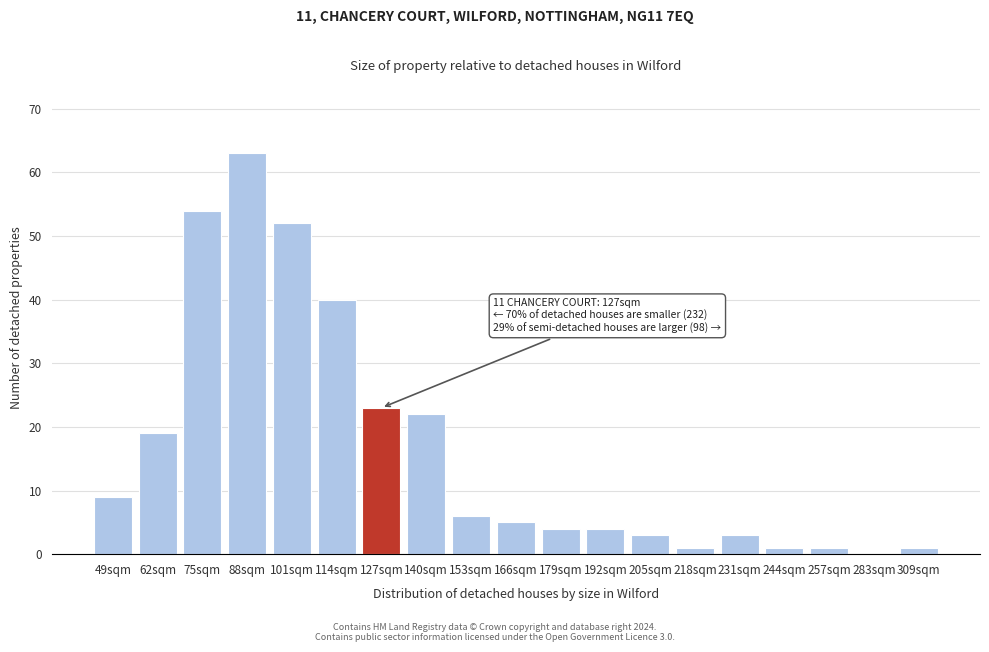

Reading left to right, what are all the values shown in this chart?

49sqm=9	62sqm=19	75sqm=54	88sqm=63	101sqm=52	114sqm=40	127sqm=23	140sqm=22	153sqm=6	166sqm=5	179sqm=4	192sqm=4	205sqm=3	218sqm=1	231sqm=3	244sqm=1	257sqm=1	283sqm=0	309sqm=1